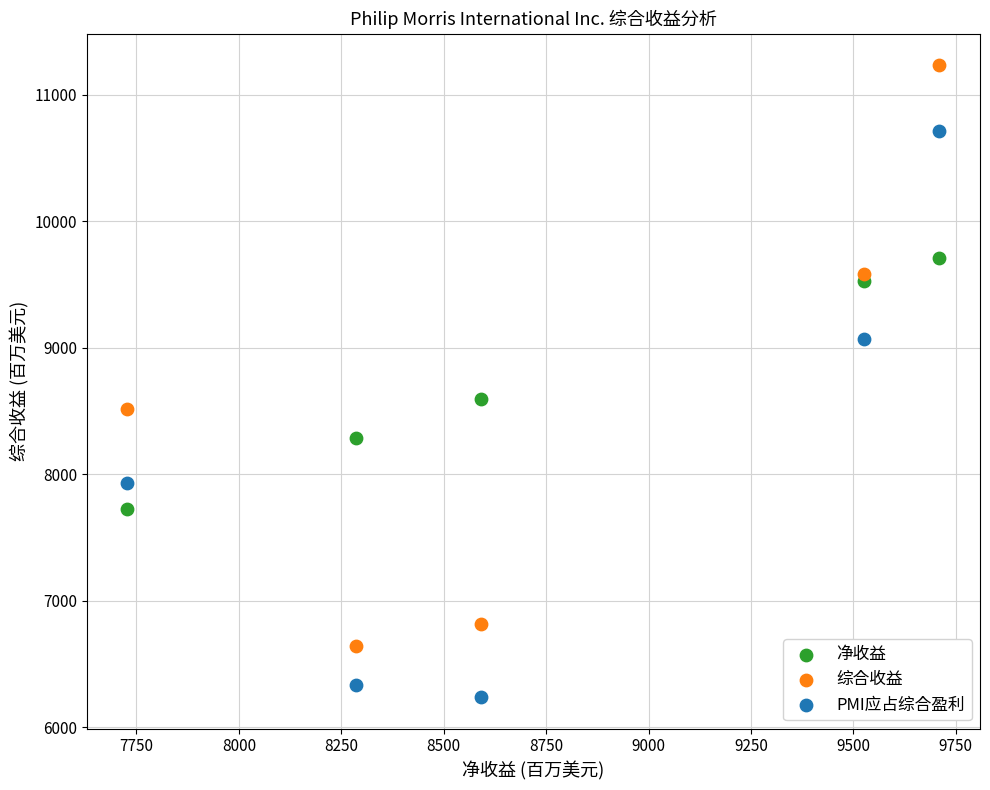

Which series reaches the minimum Y coordinate?

PMI应占综合盈利